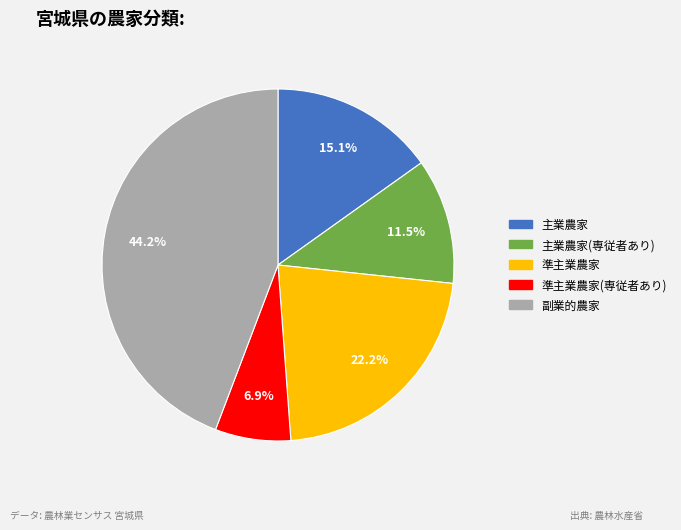

True or false: 準主業農家 accounts for 22% of the total.

True